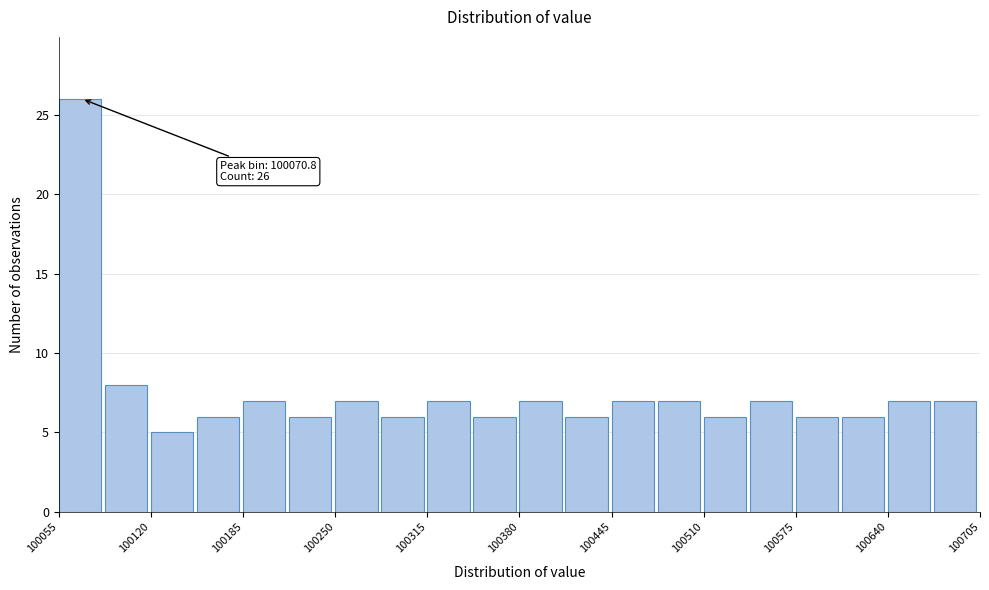

Around what value on the x-axis is the tallest bar? Give the approximate position of its centre, as read against the axis.

100070